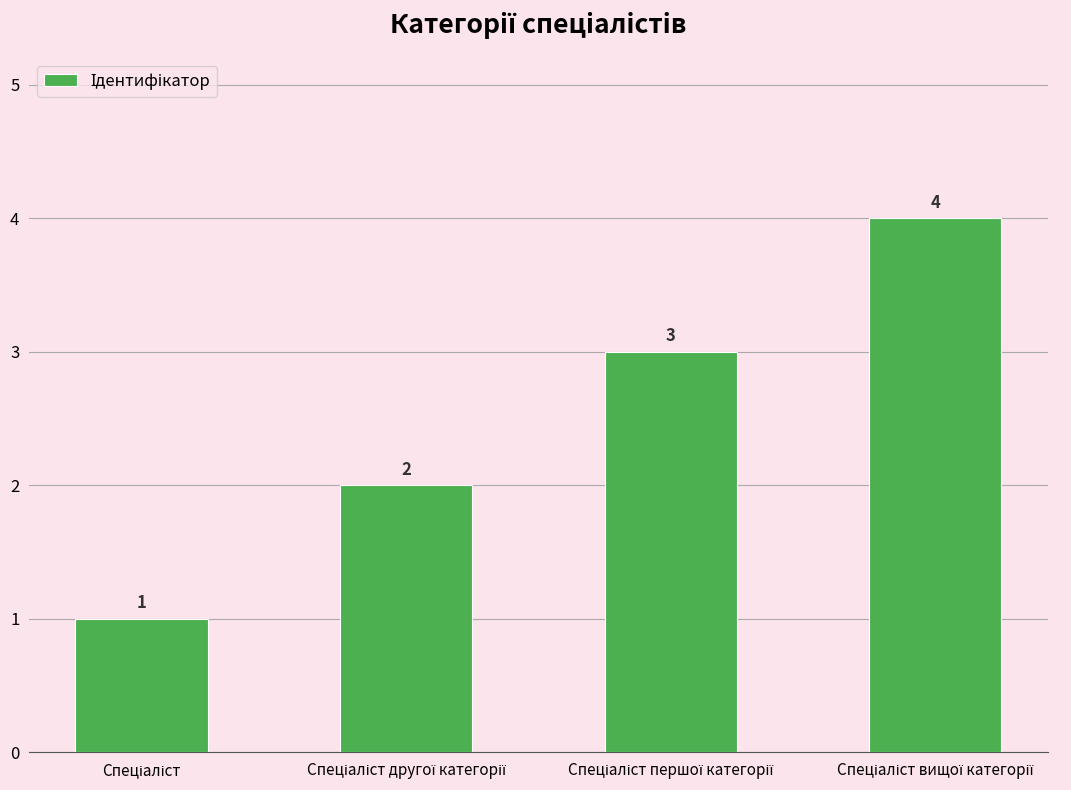

What is the difference between the maximum and minimum values?

3